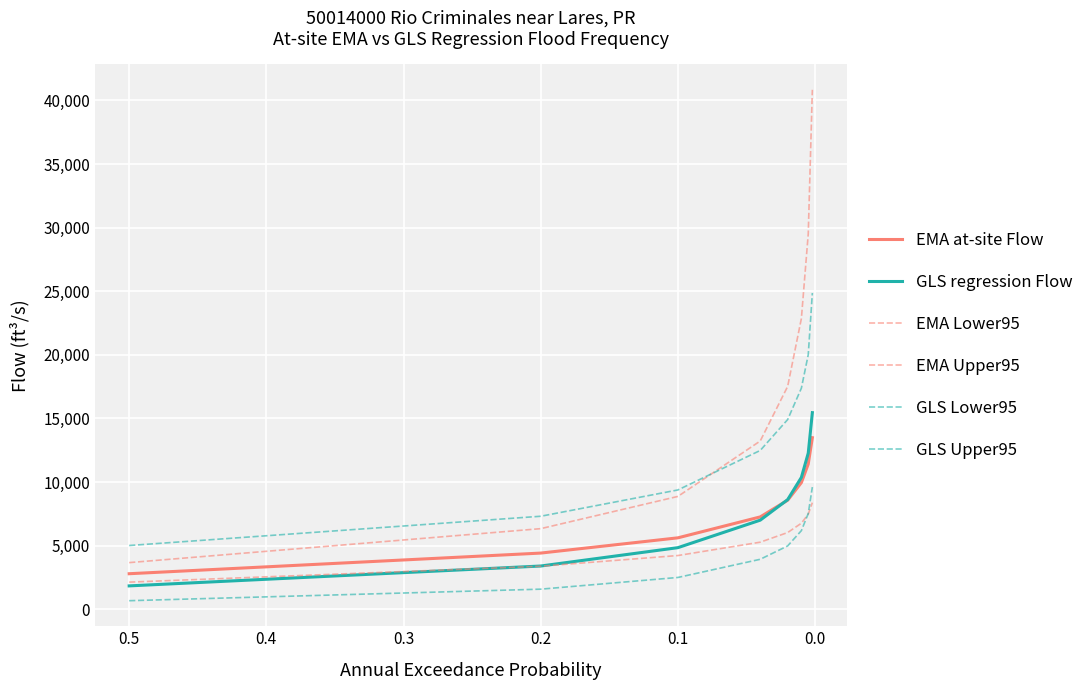

What is the label of the 6th point from the right?

0.1